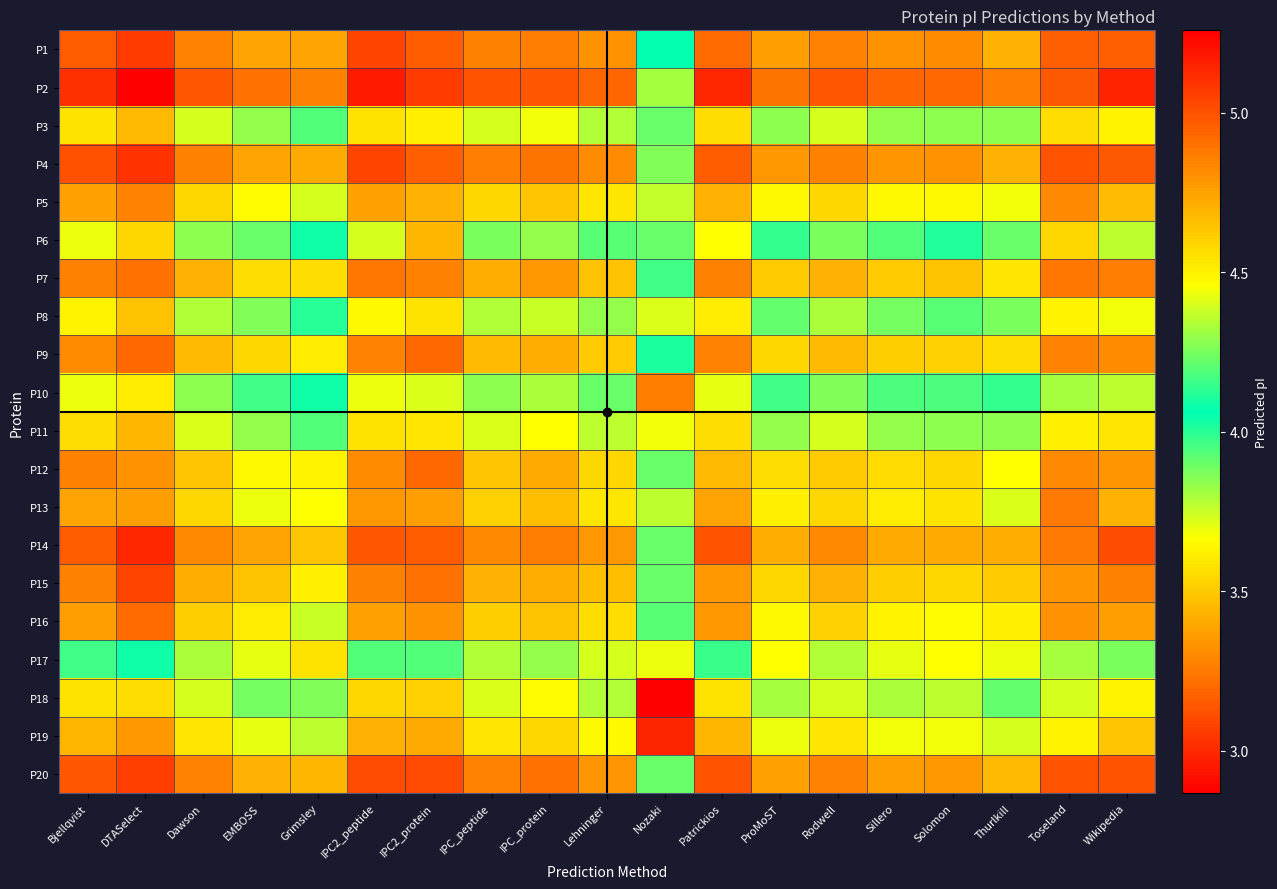

At which category is the sum across all series the highest?

DTASelect